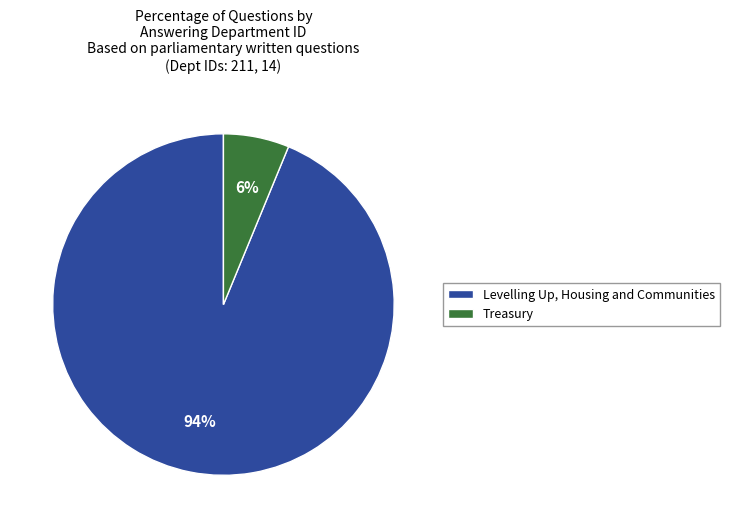

Which slice represents more than half of the pie?

Levelling Up, Housing and Communities